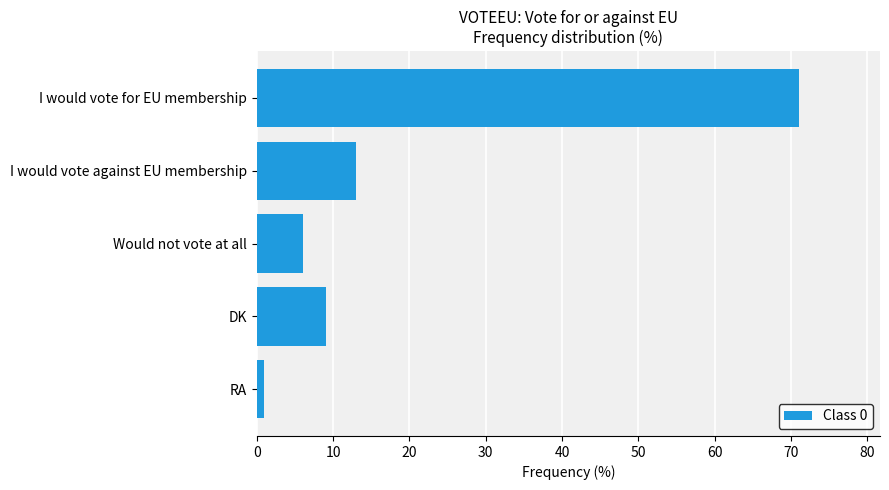

What is the greatest value displayed?

71